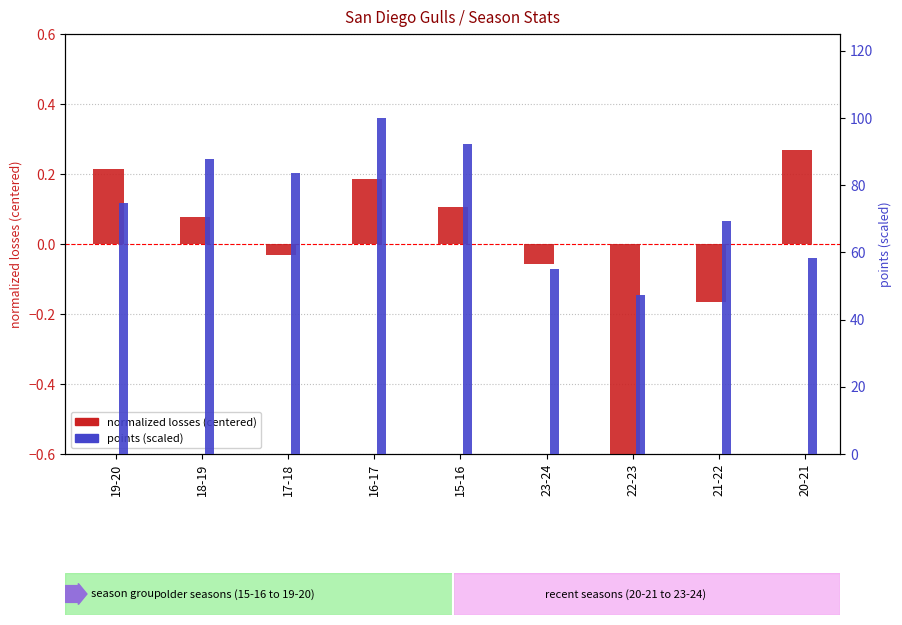

Between 17-18 and 20-21, which series saw the biggest shift?

points (scaled)